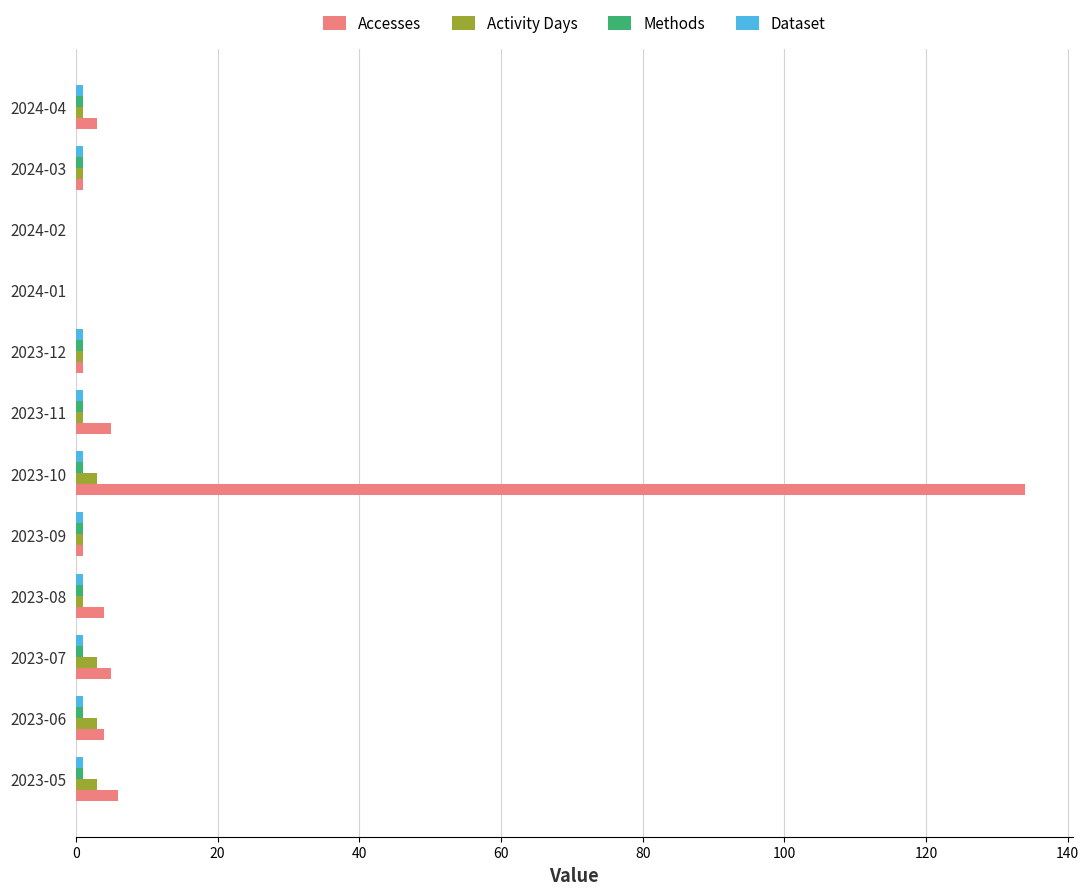

The Accesses series shows 11 at 2023-05. True or false?

False